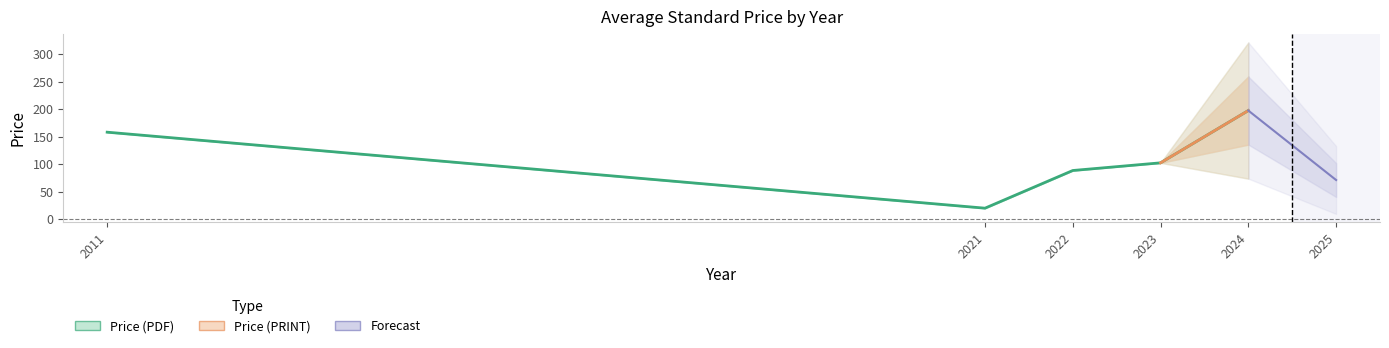

Which series has the widest spread of values?

Price (PDF)